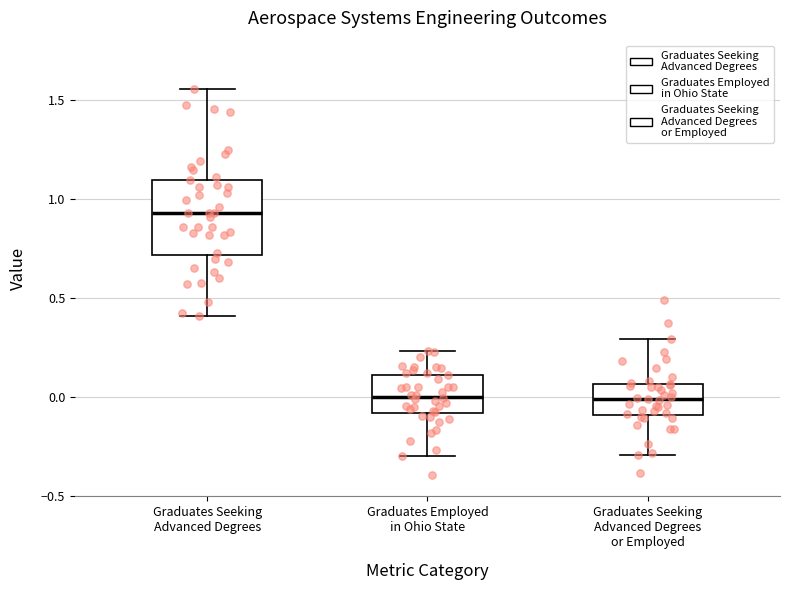

Reading left to right, transcribe this box plot: for each box, give where its median line is, the range the box spans, and where its two whiskers end, as read against the y-axis. The values are not printed on the chart, so give them approximately, as read against the axis.

Graduates Seeking Advanced Degrees: median 0.95, box 0.70 to 1.10, whiskers 0.40 to 1.55
Graduates Employed in Ohio State: median 0.00, box -0.10 to 0.10, whiskers -0.30 to 0.25
Graduates Seeking Advanced Degrees or Employed: median 0.00, box -0.10 to 0.05, whiskers -0.30 to 0.30